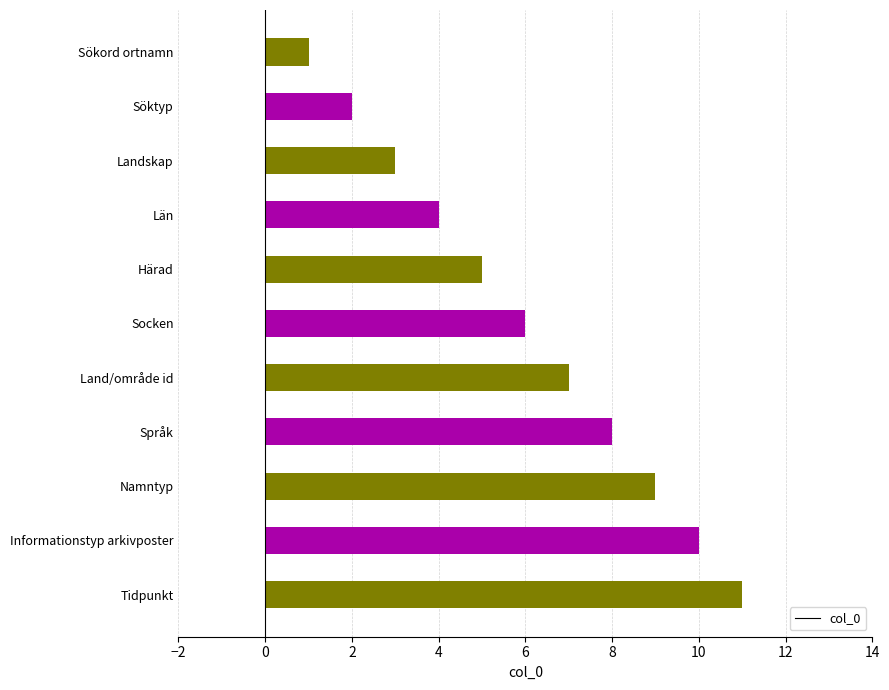

What position from the bottom is Län?

8